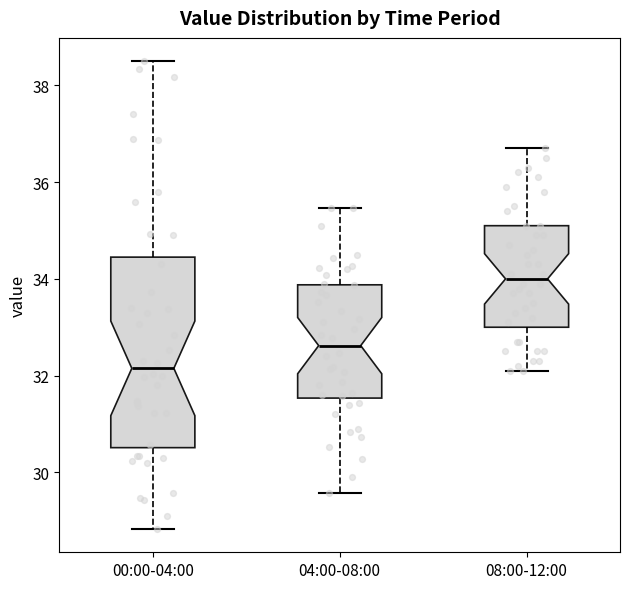

Comparing the boxes themselves (not the whiskers), which one is the tallest?

00:00-04:00